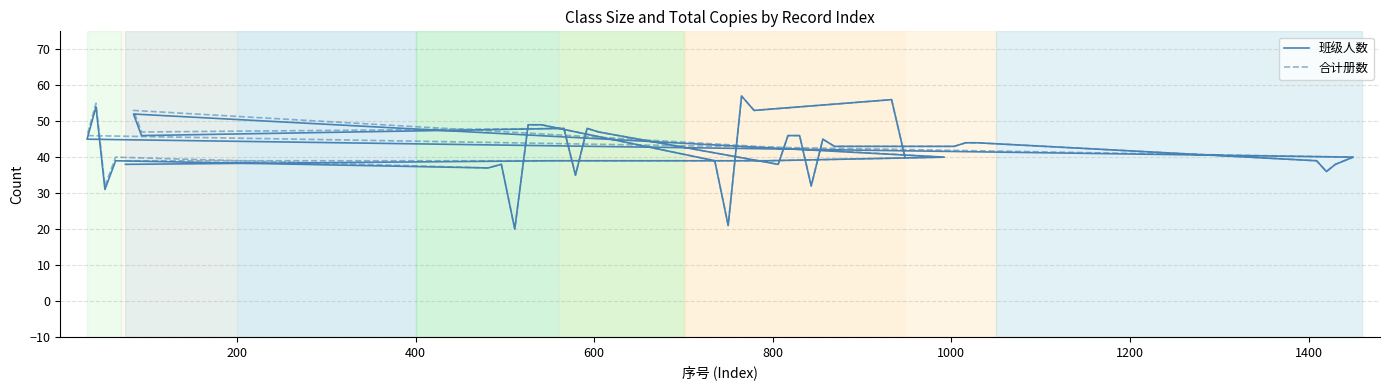

What is the maximum value shown in the chart?

57